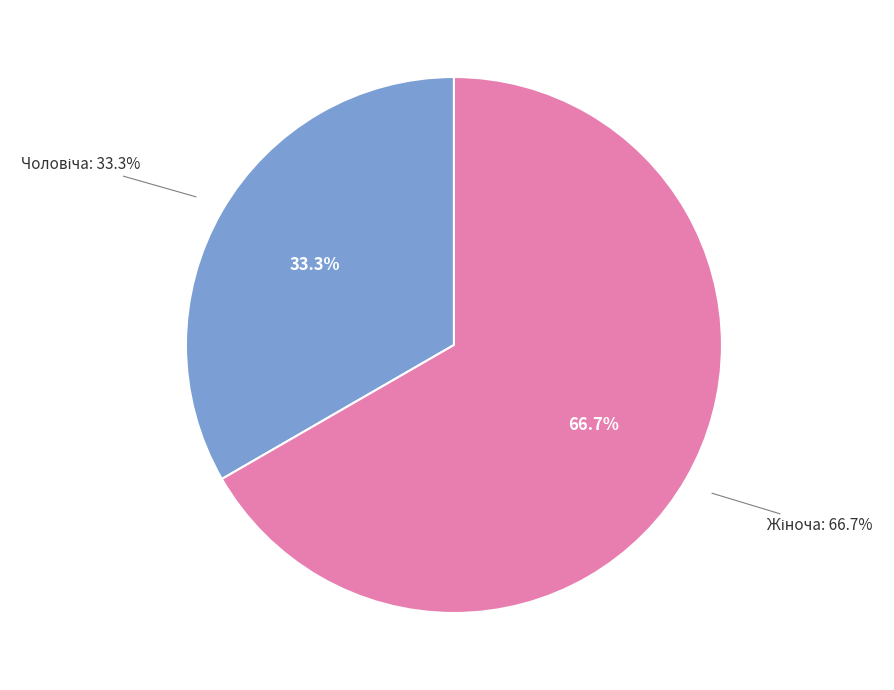

What is the ratio of the value at Чоловіча to the value at Жіноча?

0.5